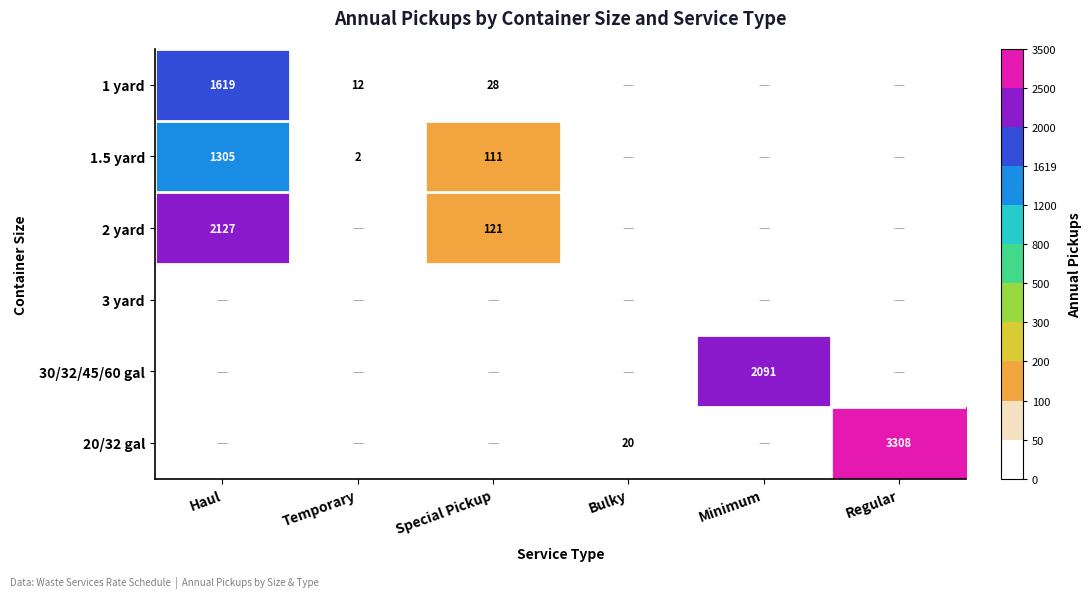

Which category has the highest value across all series?

Regular